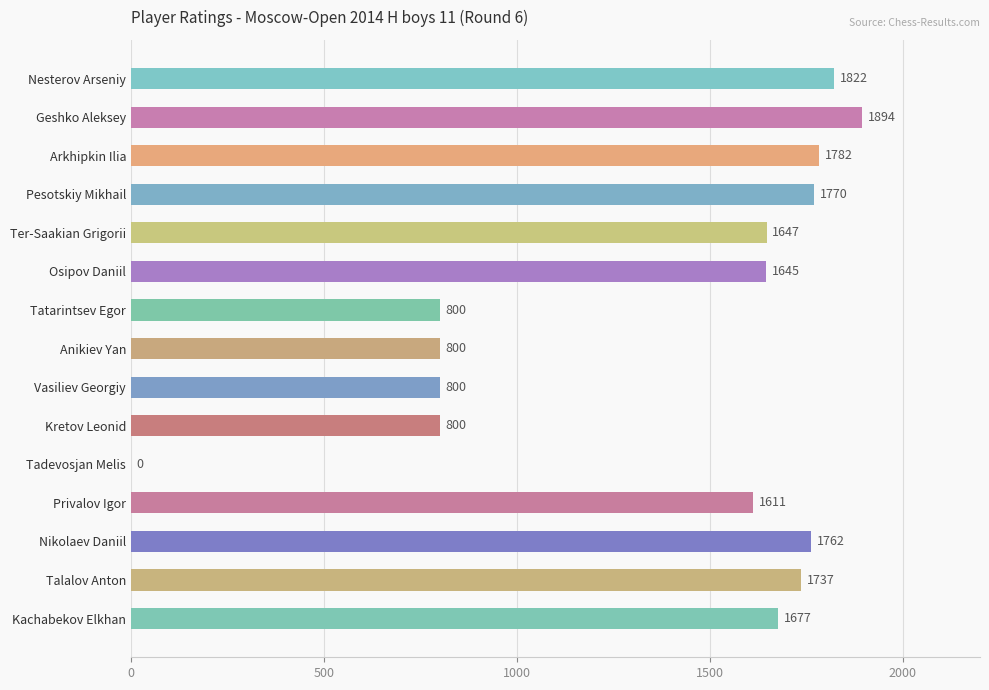

What is the ratio of the value at Vasiliev Georgiy to the value at Osipov Daniil?

0.5